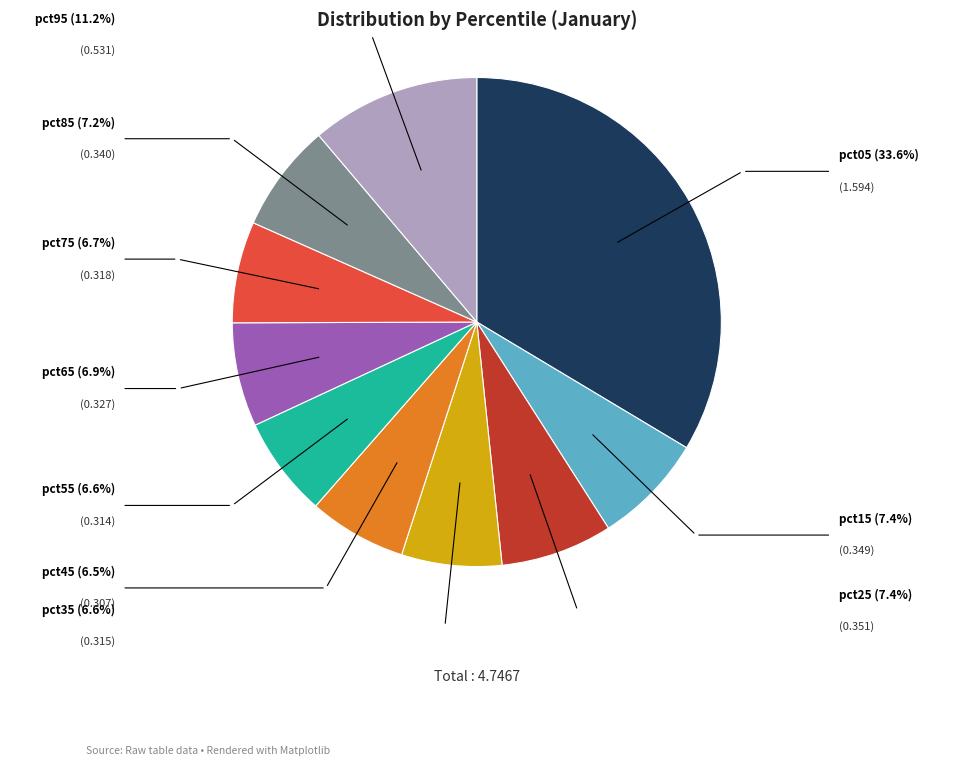

Count the number of slices in the pie.

10